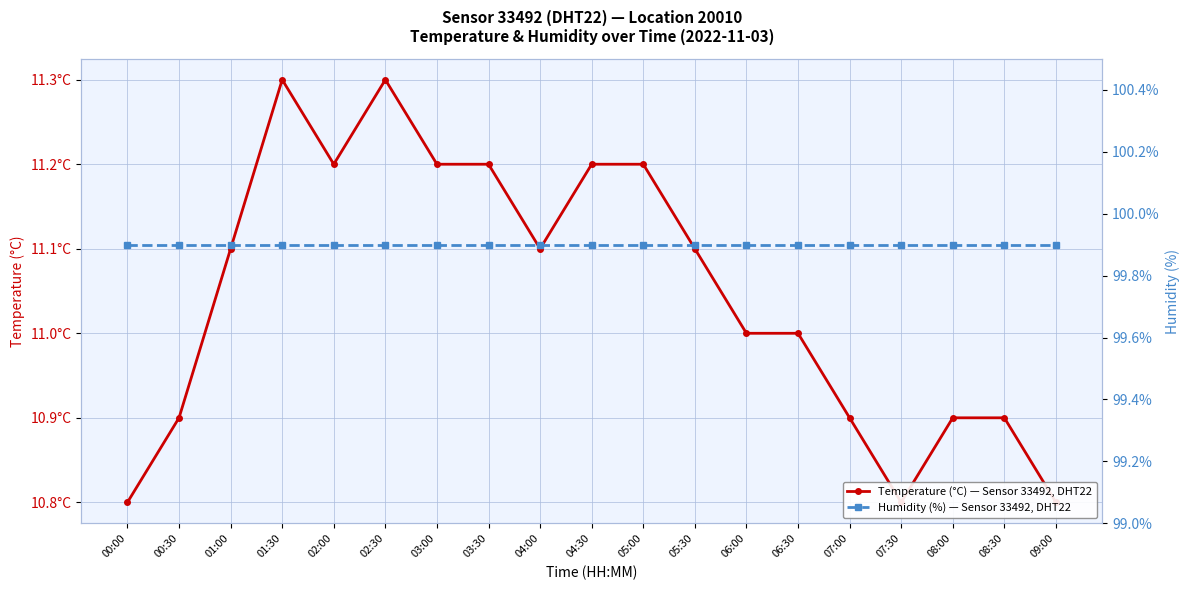

The Temperature (°C) — Sensor 33492, DHT22 series shows 14.5 at 09:00. True or false?

False